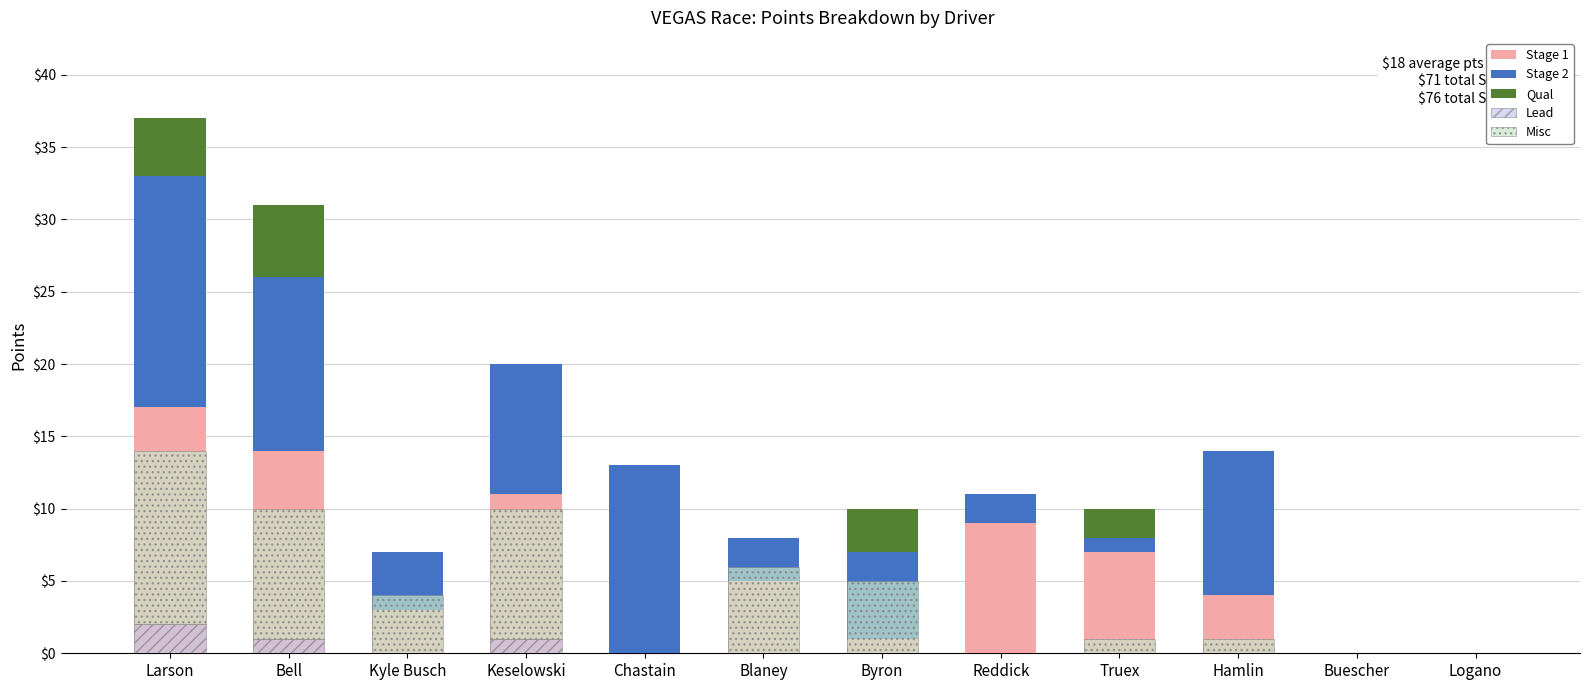

What is the label of the 6th bar from the right?

Byron